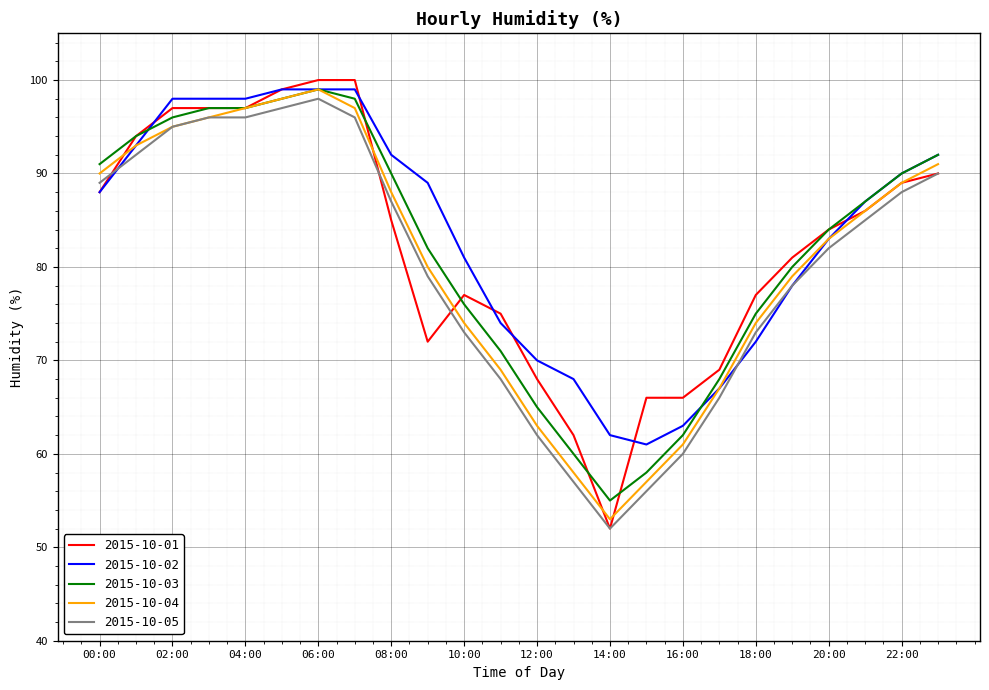

What is the minimum value shown in the chart?

52